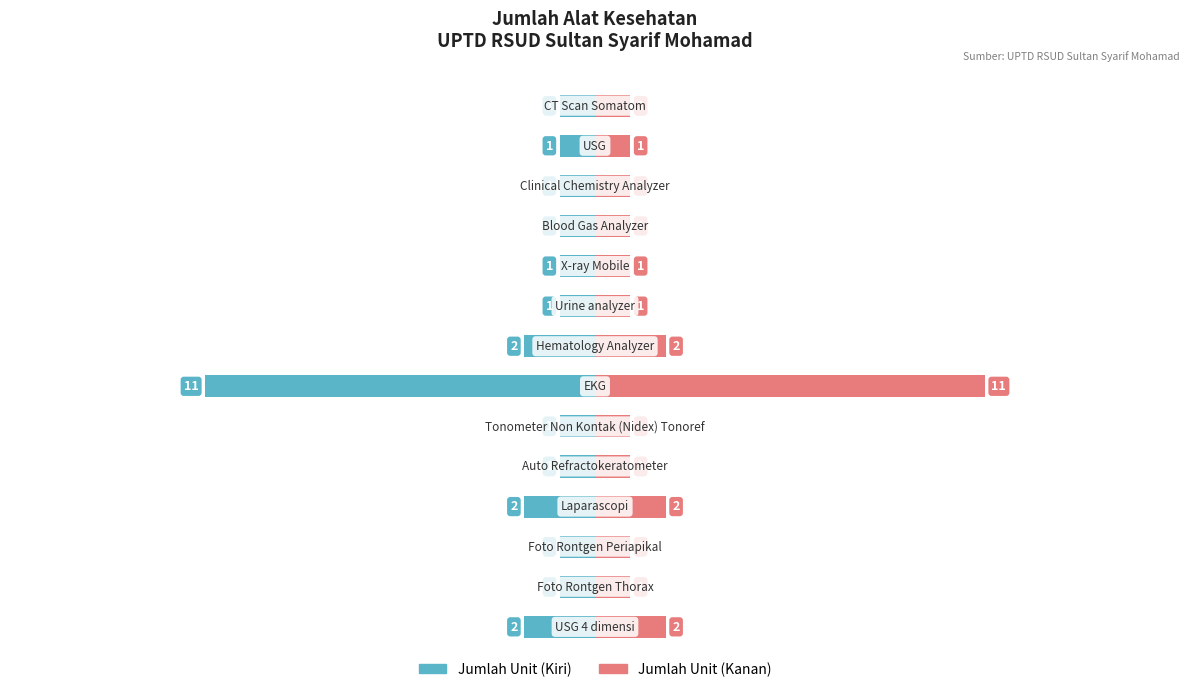

Is the value of Jumlah (Kanan) at 3 greater than the value of Jumlah (Kiri) at 9?

Yes